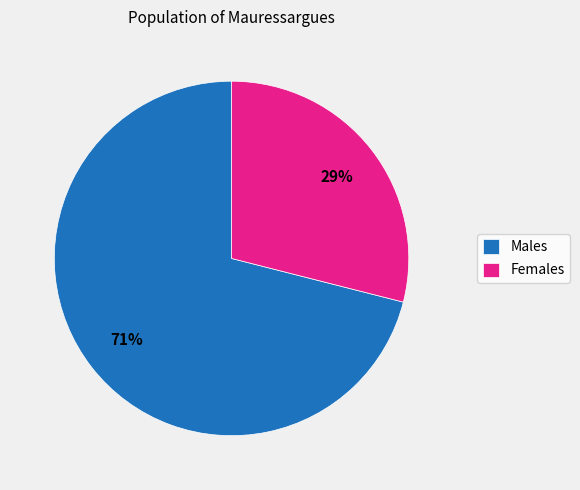

To the nearest percent, what is the average slice percentage?

50%